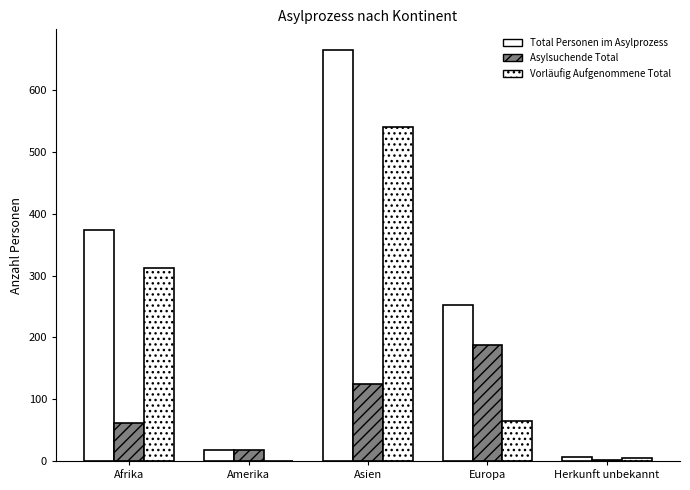

How many data points does each series have?

5